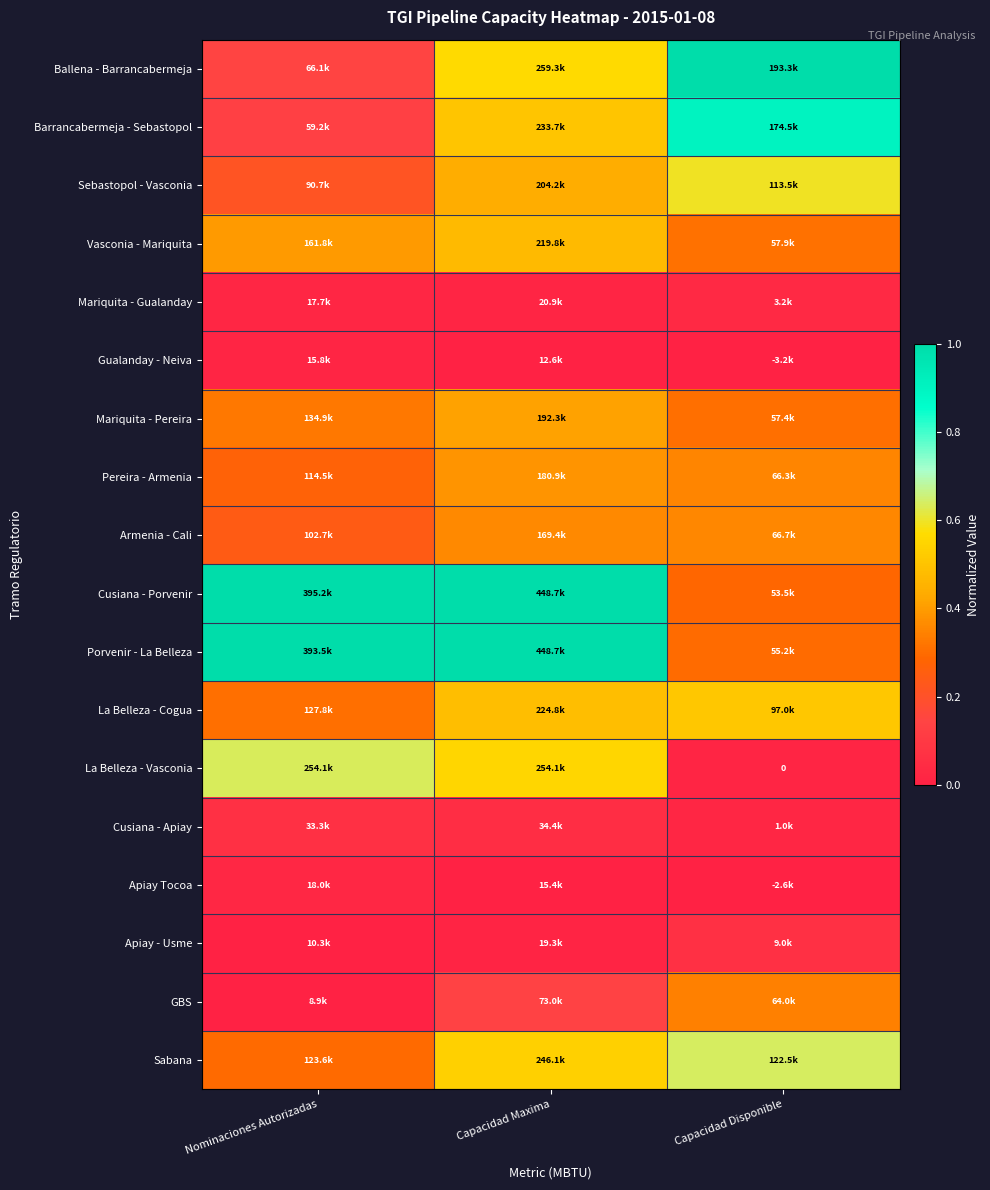

Count the number of data series in this chart.

18